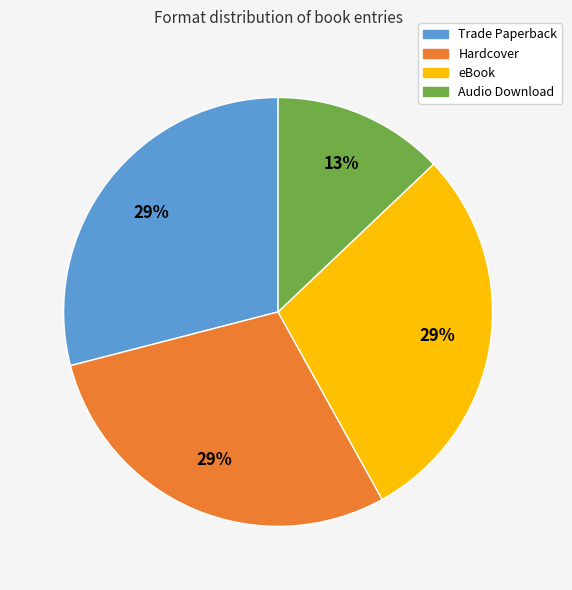

What is the ratio of the value at Hardcover to the value at Trade Paperback?

1.0